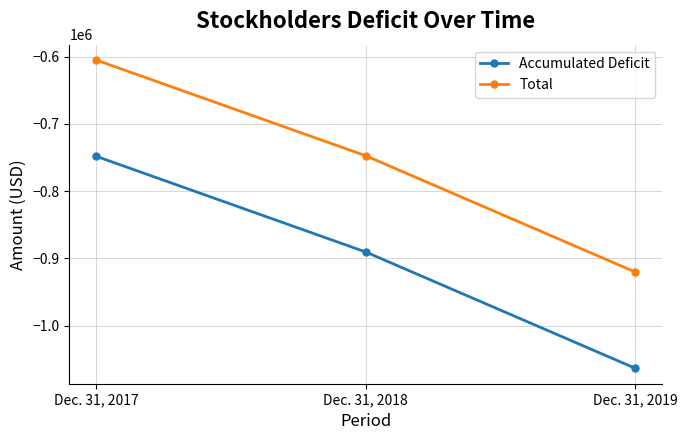

What is the difference between the highest and lowest values at Dec. 31, 2017?

143163